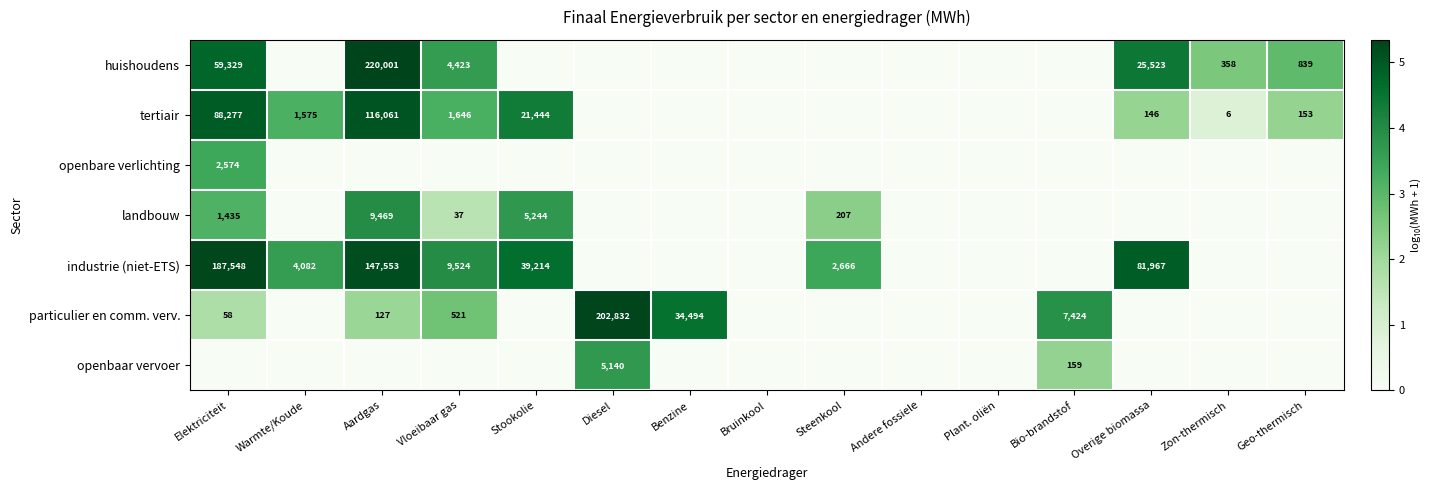

Is it true that industrie (niet-ETS) equals 81967 at Overige biomassa?

True